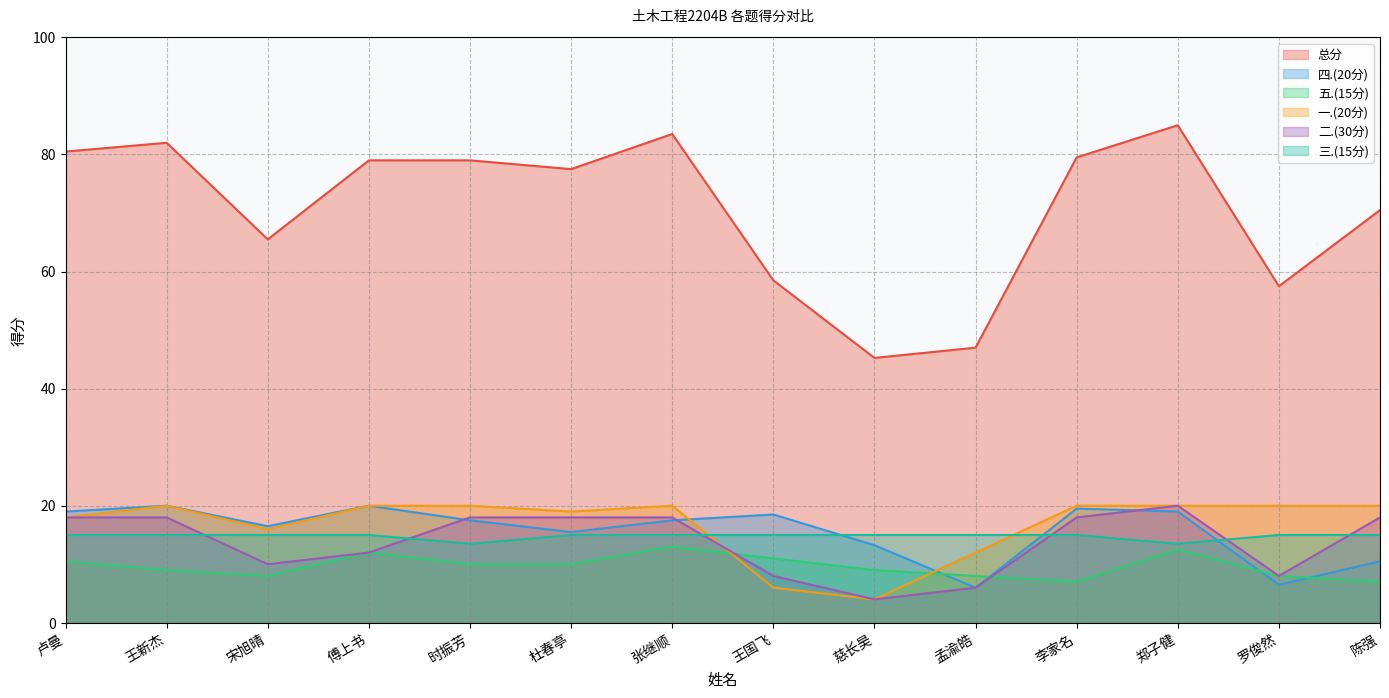

Reading right to left, list all the values displayed in this chart.

总分: 70.5	57.5	85.0	79.5	47.0	45.2	58.5	83.5	77.5	79.0	79.0	65.5	82.0	80.5
四.(20分): 10.5	6.5	19.0	19.5	6.0	13.2	18.5	17.5	15.5	17.5	20.0	16.5	20.0	19.0
五.(15分): 7.0	8.0	12.5	7.0	8.0	9.0	11.0	13.0	10.0	10.0	12.0	8.0	9.0	10.5
一.(20分): 20.0	20.0	20.0	20.0	12.0	4.0	6.0	20.0	19.0	20.0	20.0	16.0	20.0	18.0
二.(30分): 18.0	8.0	20.0	18.0	6.0	4.0	8.0	18.0	18.0	18.0	12.0	10.0	18.0	18.0
三.(15分): 15.0	15.0	13.5	15.0	15.0	15.0	15.0	15.0	15.0	13.5	15.0	15.0	15.0	15.0